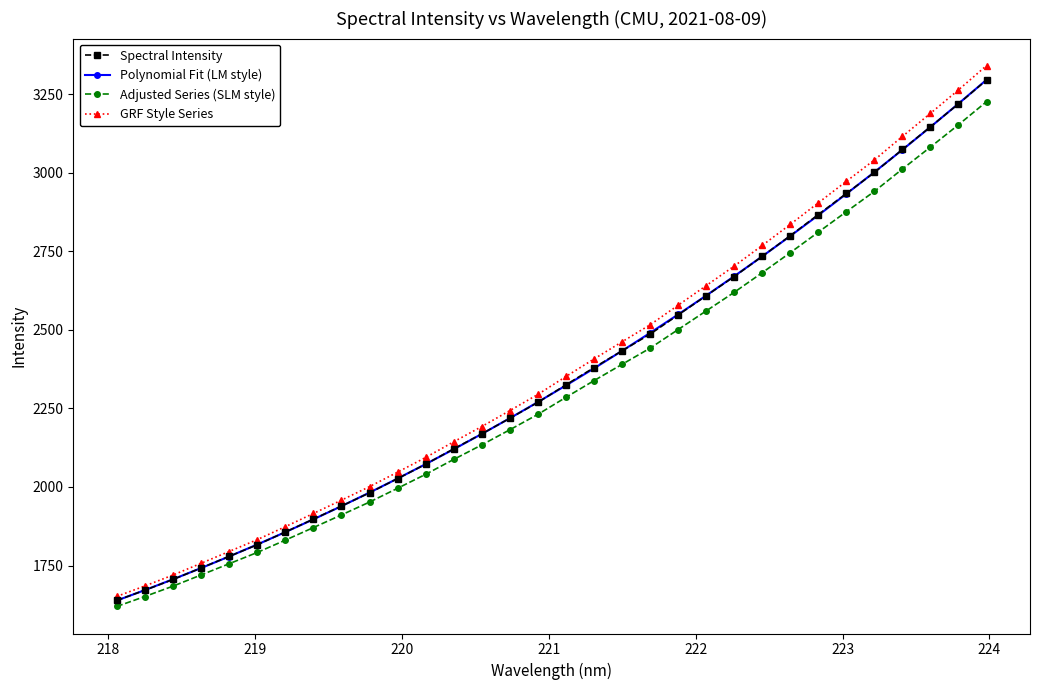

What is the highest value of the Spectral Intensity series?

3294.5